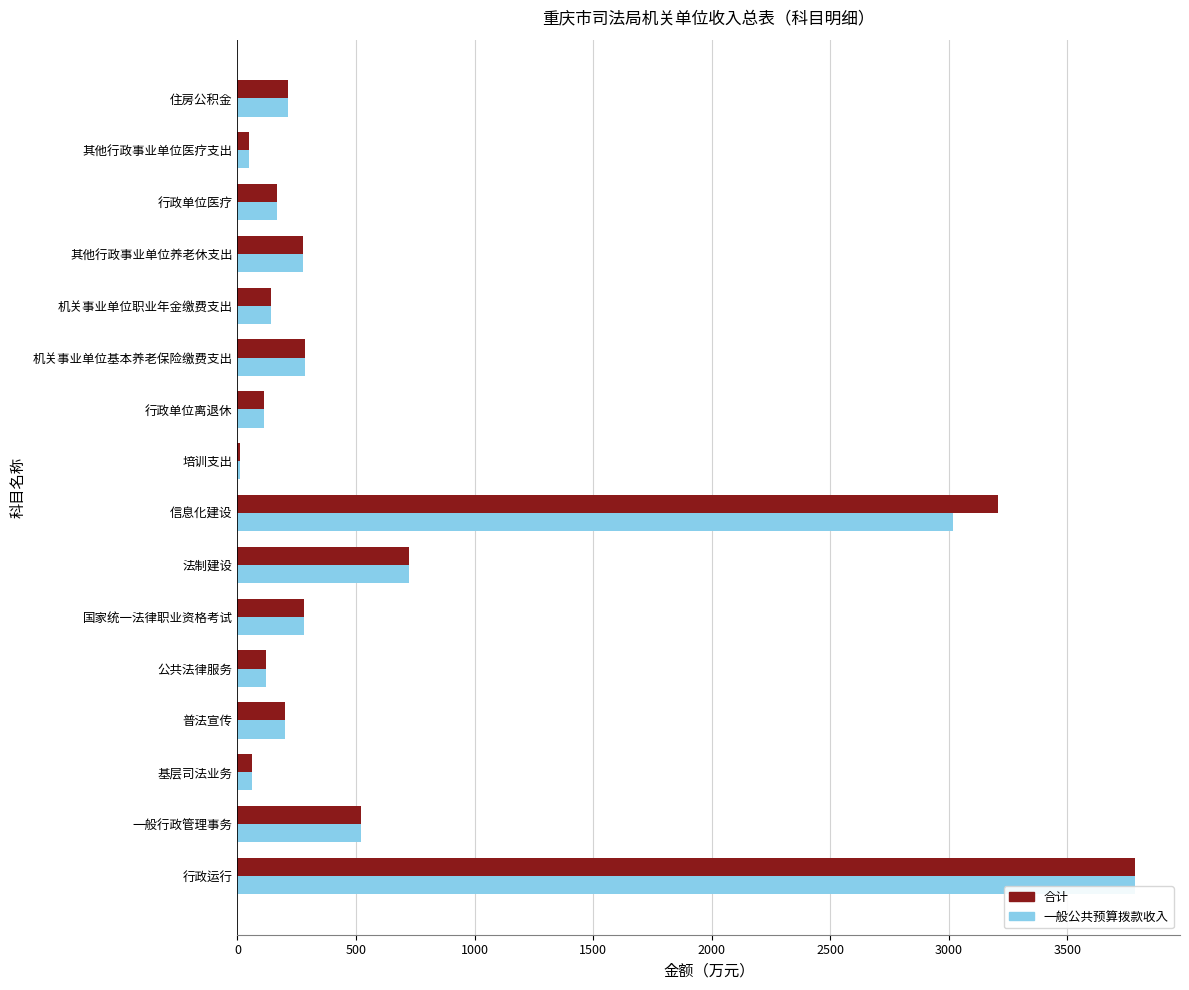

What is the approximate value of 合计 at 机关事业单位基本养老保险缴费支出?

283.4